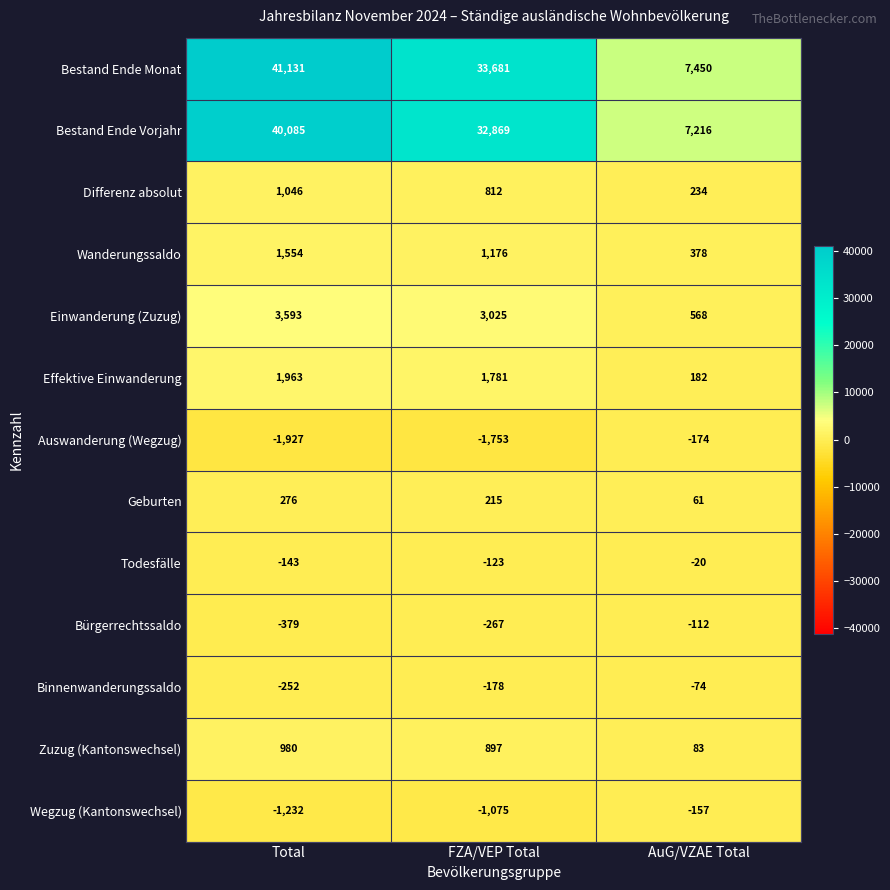

Read the Einwanderung (Zuzug) value at FZA/VEP Total.

3025